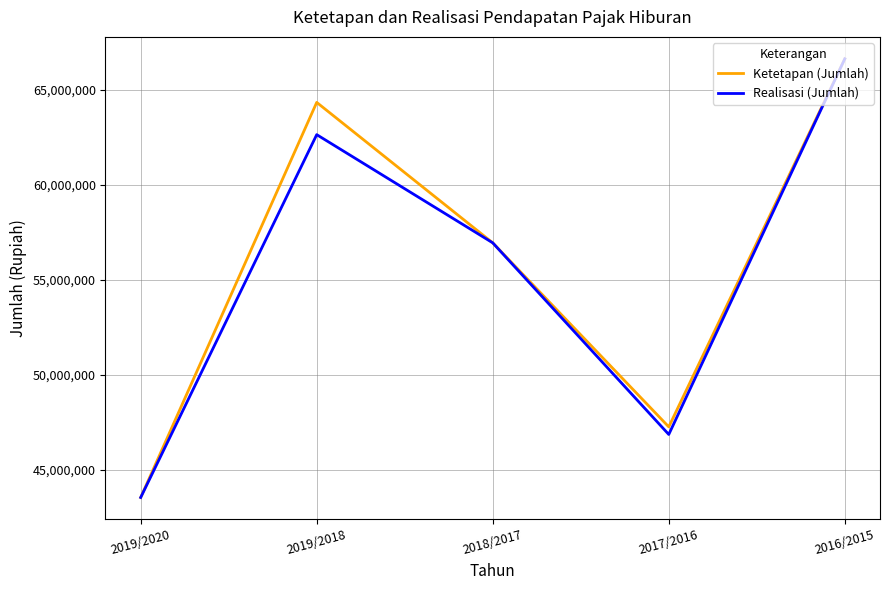

List the series in order of their overall mean, highest first.

Ketetapan (Jumlah), Realisasi (Jumlah)